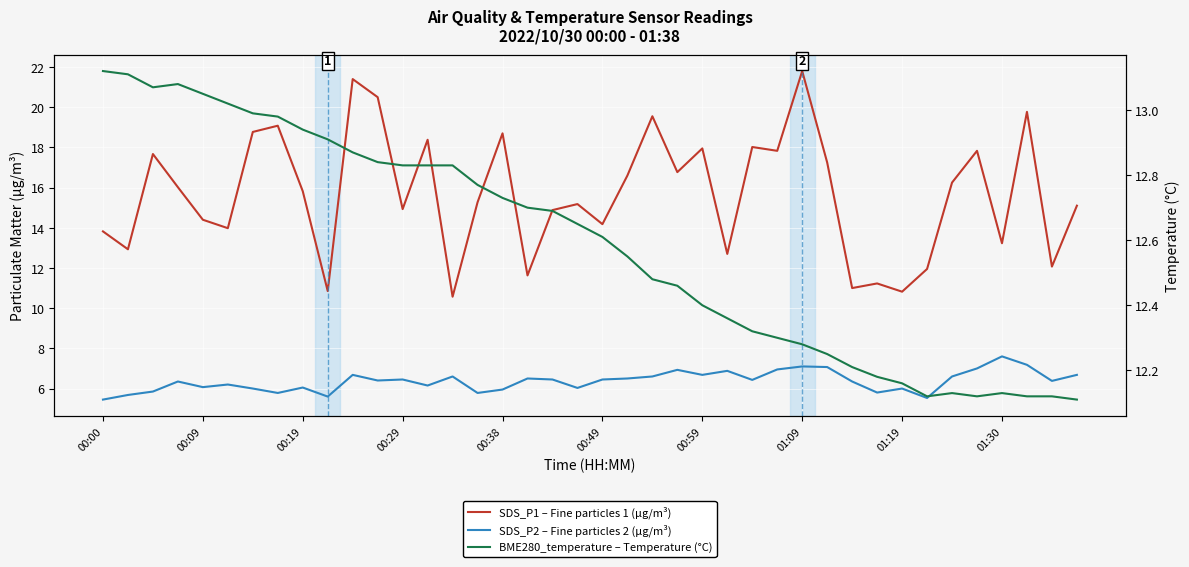

What is the difference between the second highest and minimum values in the SDS_P2 – Fine particles 2 (µg/m³) series?

1.7